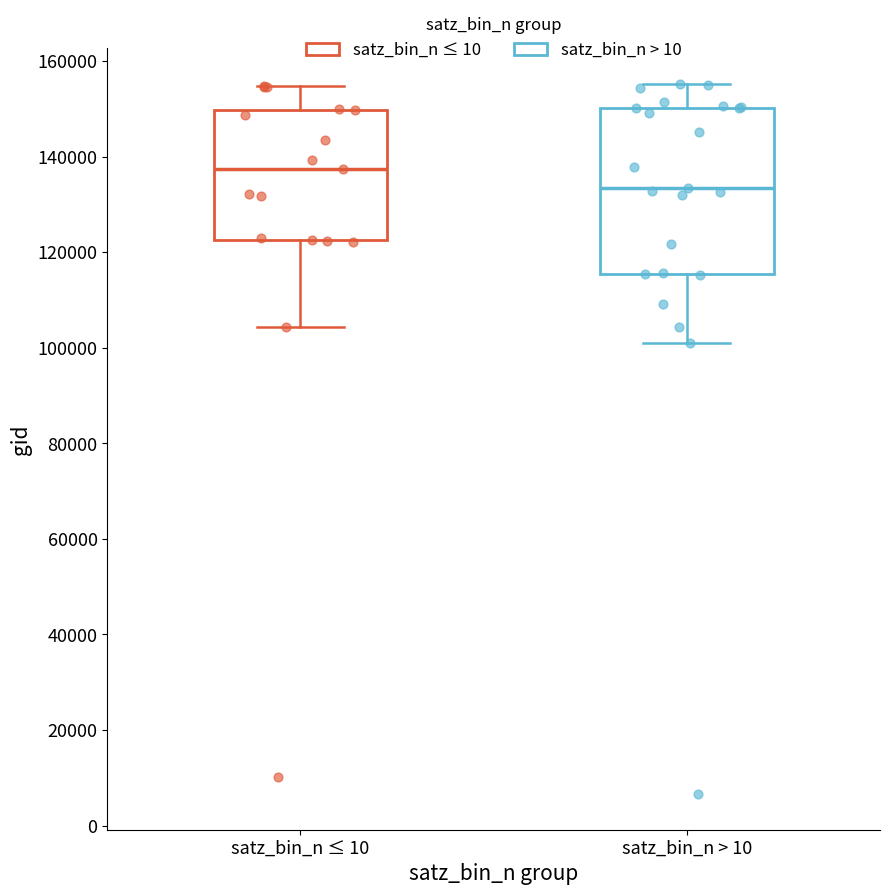

Reading left to right, read every box against the y-axis: the position of its median line, the range the box covers, and the ends of its whiskers. The values are not printed on the chart, so give them approximately, as read against the axis.

satz_bin_n ≤ 10: median 138000, box 122000 to 150000, whiskers 104000 to 154000
satz_bin_n > 10: median 134000, box 116000 to 150000, whiskers 100000 to 156000